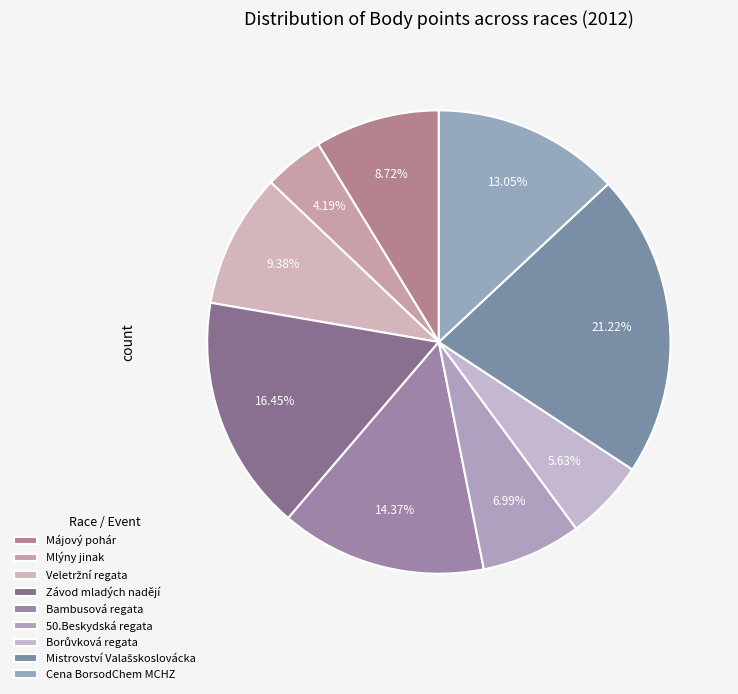

The Bambusová regata slice represents 27% of the pie. True or false?

False